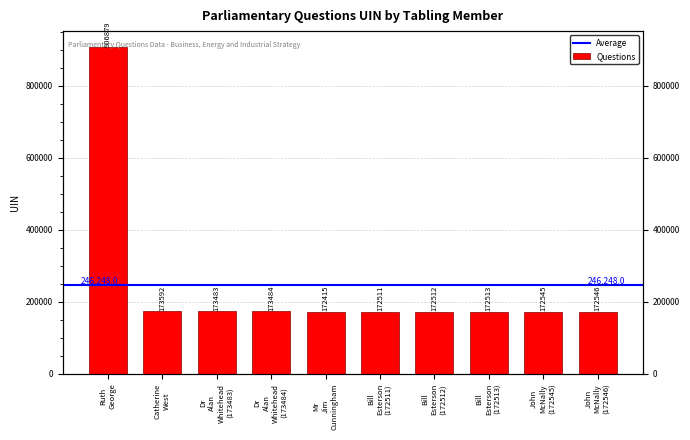

Where does the data first go above 172546?

Ruth George